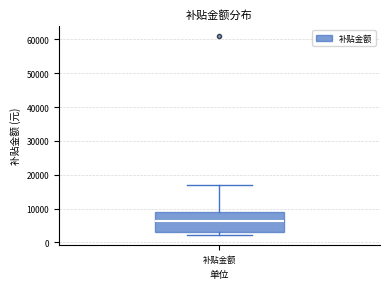

Transcribe this box plot: give where the median line is, the range the box spans, and where the two whiskers end, as read against the y-axis. The values are not printed on the chart, so give them approximately, as read against the axis.

median 6000, box 3000 to 9000, whiskers 2000 to 17000